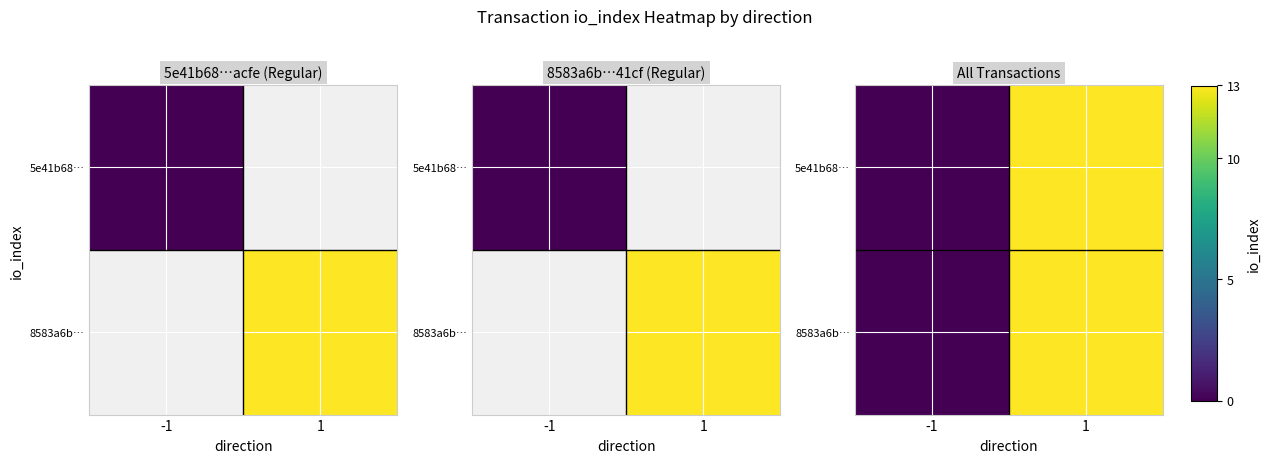

Which series has the largest total across all categories?

5e41b68…